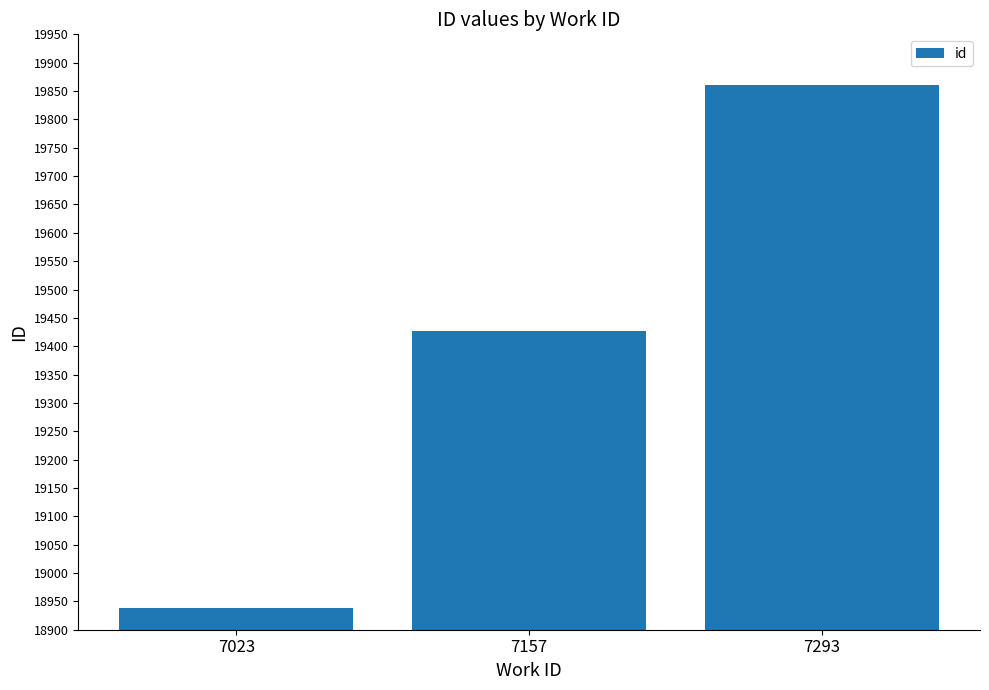

Reading left to right, what are all the values shown in this chart?

18938	19426	19861